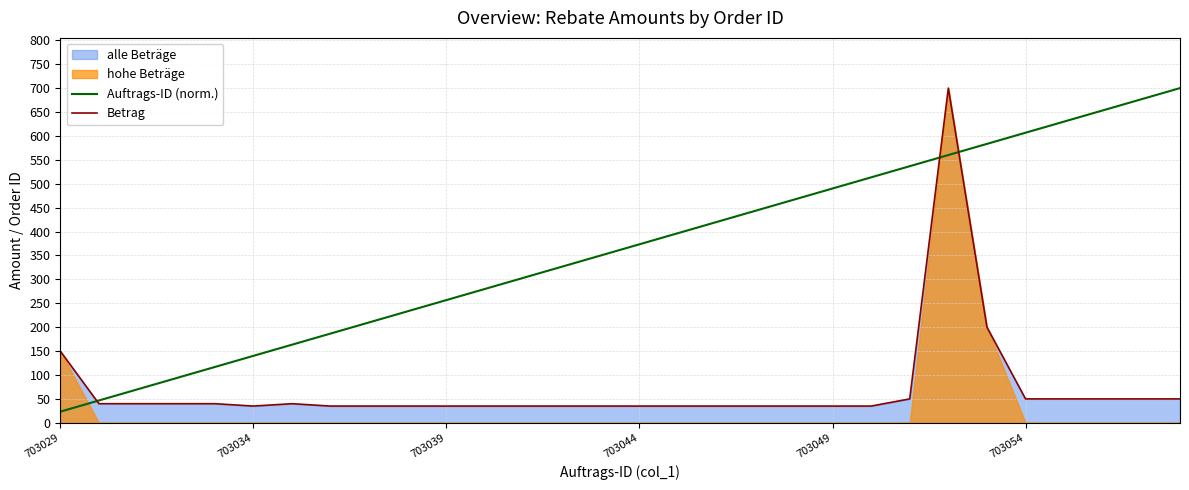

Is it true that Auftrags-ID (norm.) equals 606.7 at 703054?

True